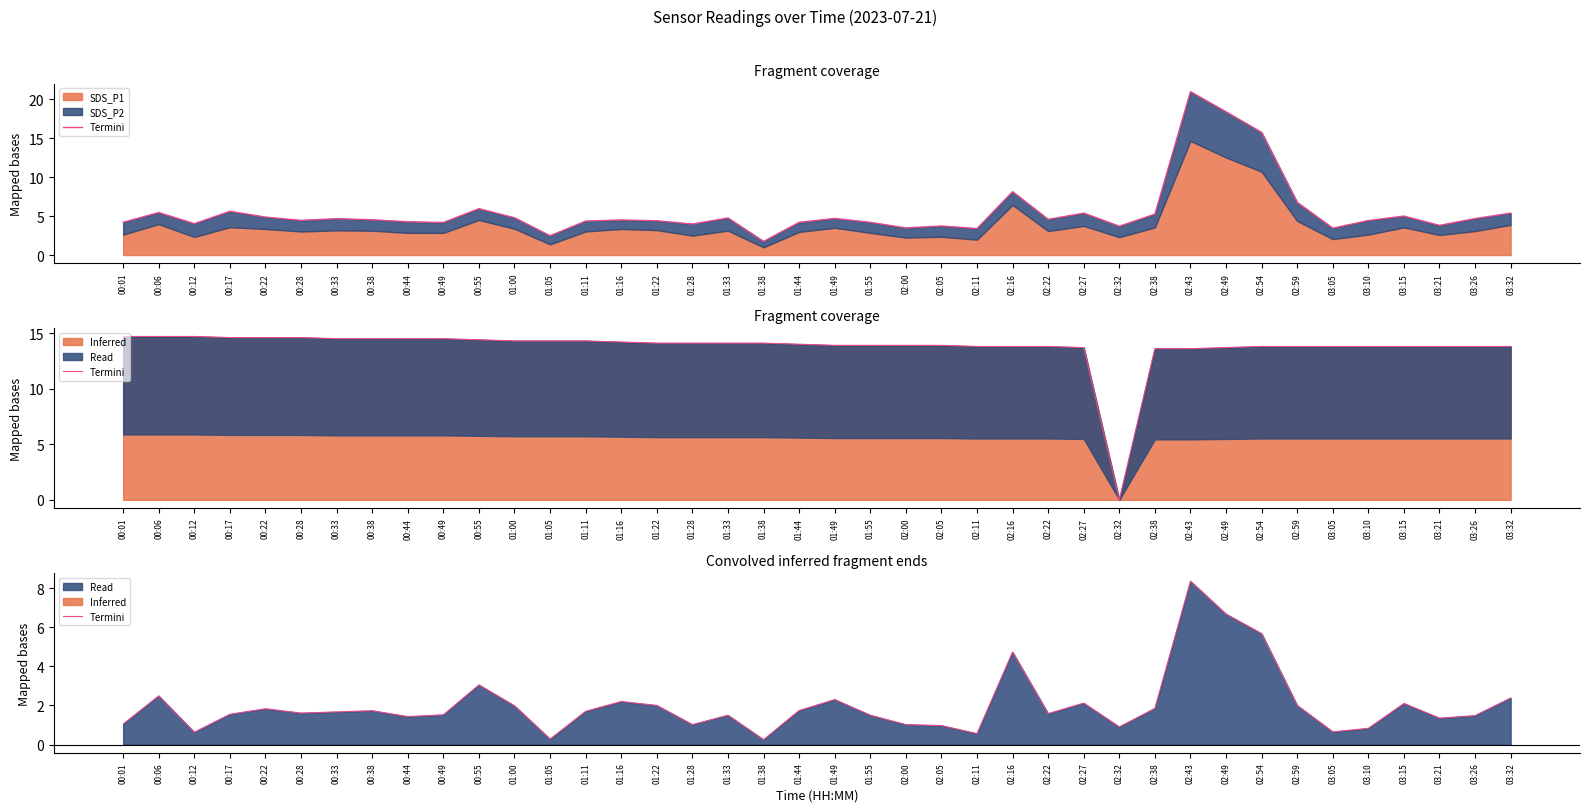

Rank the categories by value from highest to lowest.

02:43, 02:49, 02:54, 02:16, 00:55, 00:06, 03:32, 01:49, 01:16, 02:27, 03:15, 01:22, 02:59, 01:00, 02:38, 00:22, 01:44, 00:38, 01:11, 00:33, 00:28, 02:22, 00:17, 00:49, 01:33, 01:55, 03:26, 00:44, 03:21, 00:01, 01:28, 02:00, 02:05, 02:32, 03:10, 03:05, 00:12, 02:11, 01:05, 01:38